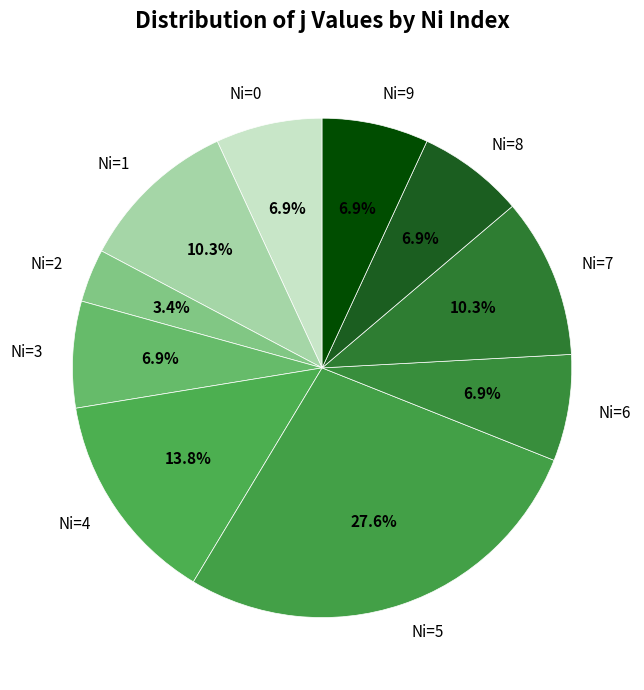

To the nearest percent, what is the average slice percentage?

10%